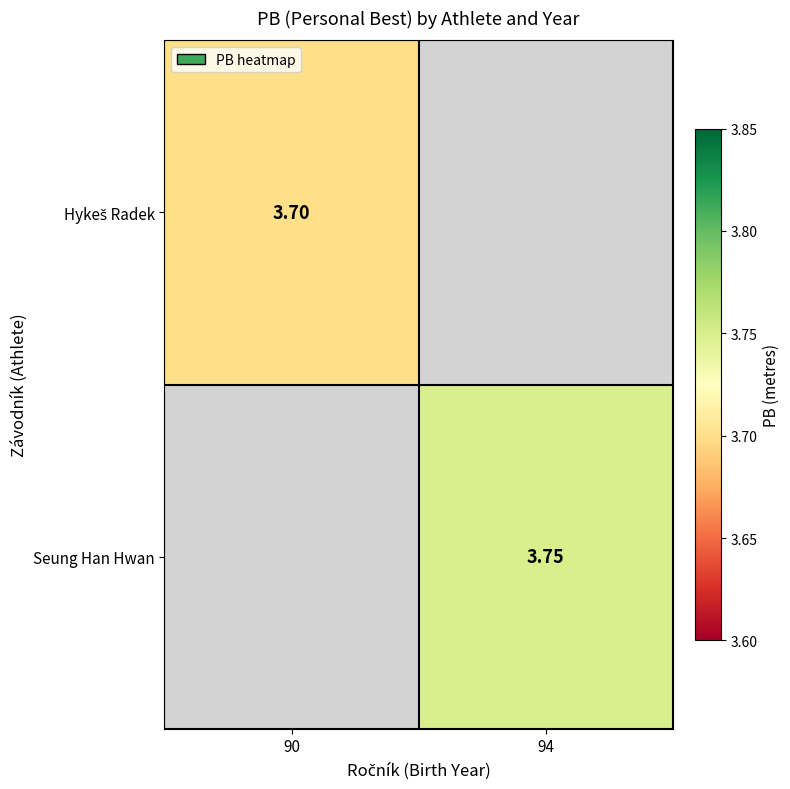

At how many categories does at least one series exceed 3?

2